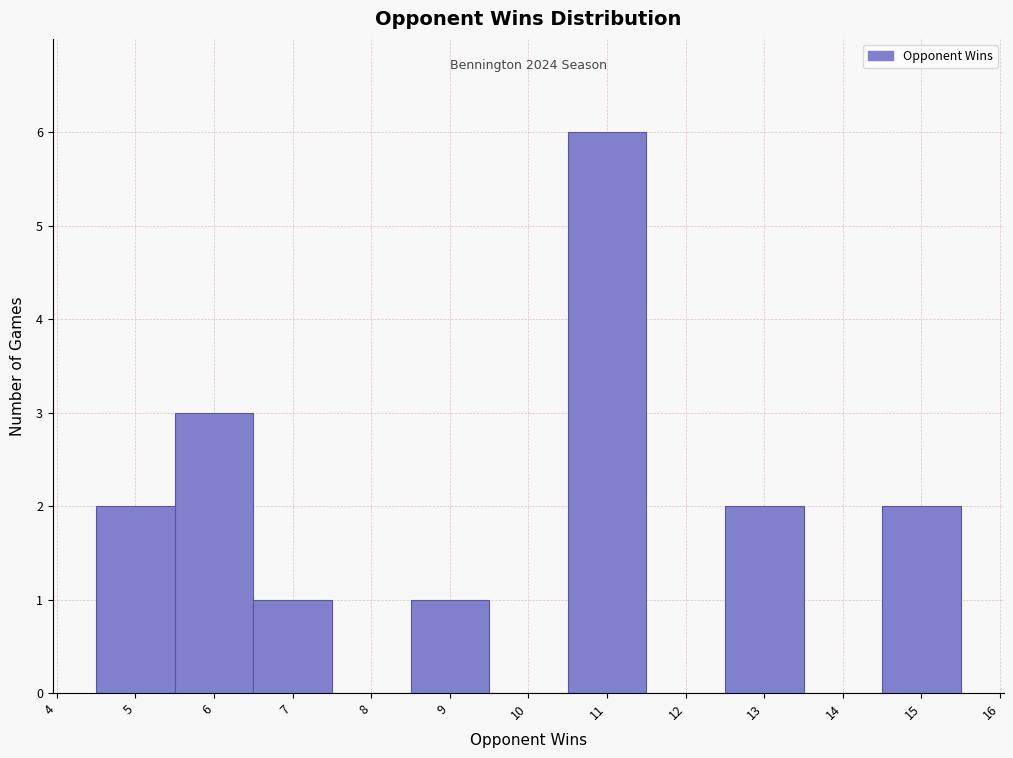

Which range on the x-axis has the tallest bar?

10.5 to 11.5